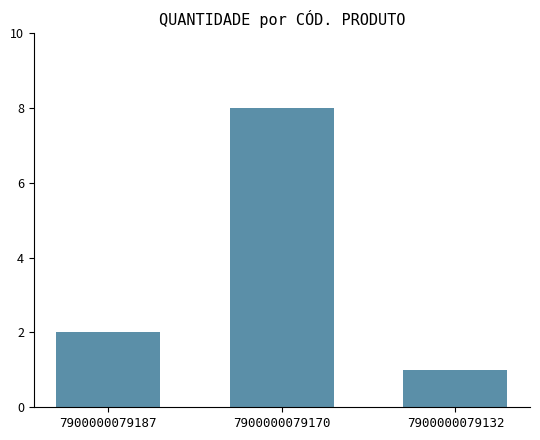

Are the bars horizontal?

No